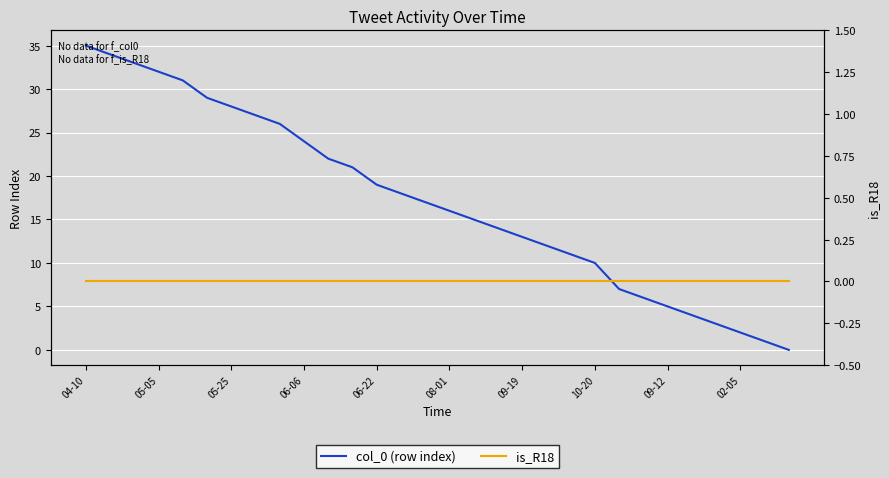

The value of col_0 (row index) at 08-01 is 5. True or false?

False